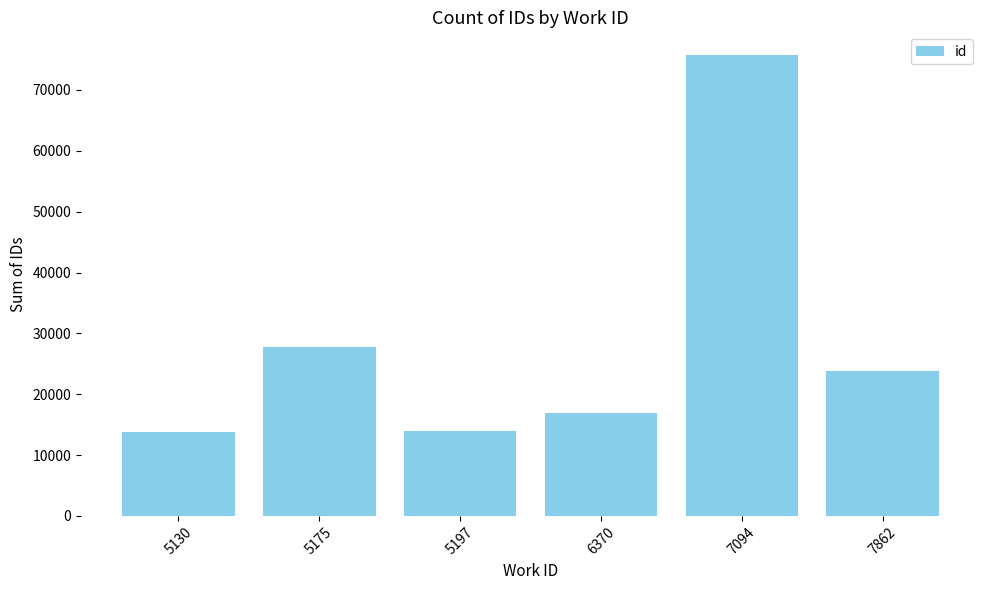

What is the sum of the values at 7862 and 5175?

51583